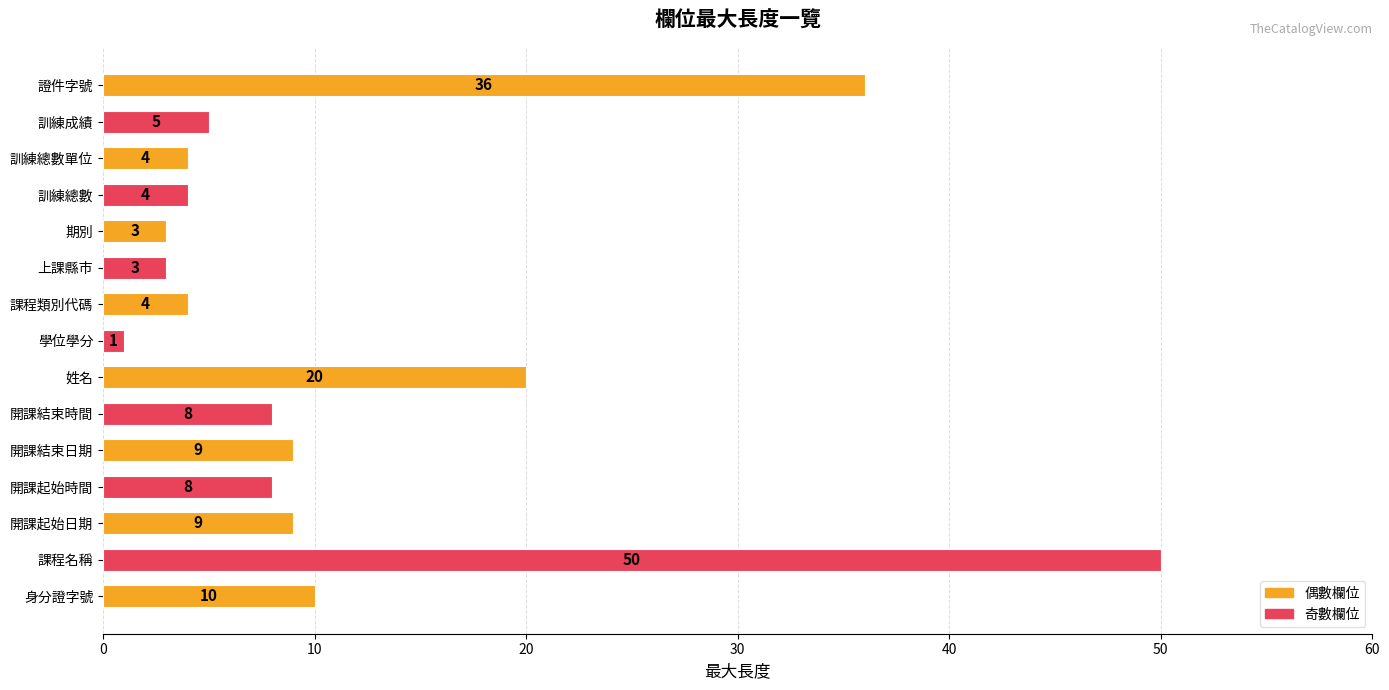

What is the sum of all values?

174